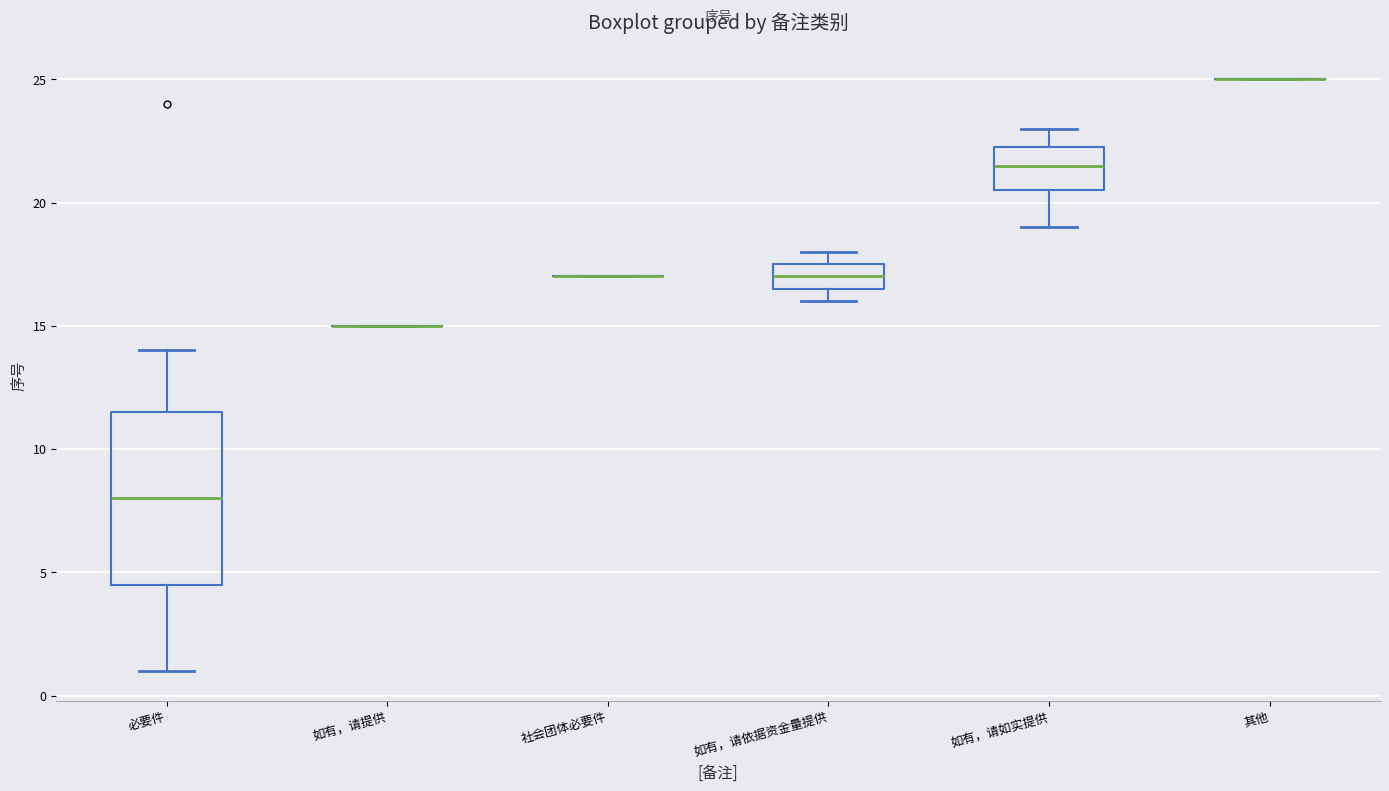

Reading left to right, transcribe this box plot: for each box, give where its median line is, the range the box spans, and where its two whiskers end, as read against the y-axis. The values are not printed on the chart, so give them approximately, as read against the axis.

必要件: median 8.0, box 4.5 to 11.5, whiskers 1.0 to 14.0
如有，请提供: box collapsed to a line at 15.0, whiskers 15.0 to 15.0
社会团体必要件: box collapsed to a line at 17.0, whiskers 17.0 to 17.0
如有，请依据资金量提供: median 17.0, box 16.5 to 17.5, whiskers 16.0 to 18.0
如有，请如实提供: median 21.5, box 20.5 to 22.5, whiskers 19.0 to 23.0
其他: box collapsed to a line at 25.0, whiskers 25.0 to 25.0